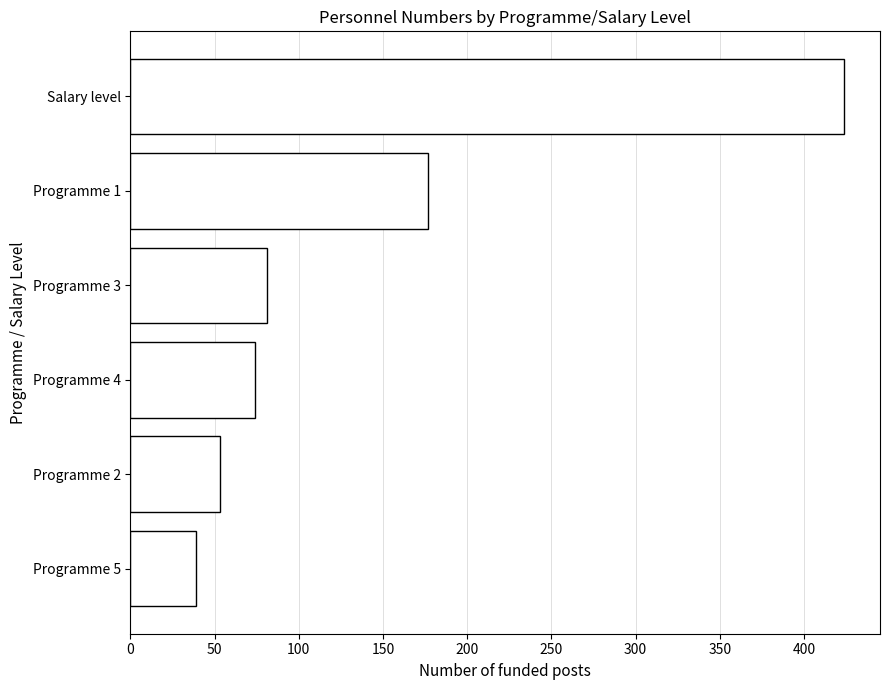

List the labels in order of value, smallest first.

Programme 5, Programme 2, Programme 4, Programme 3, Programme 1, Salary level